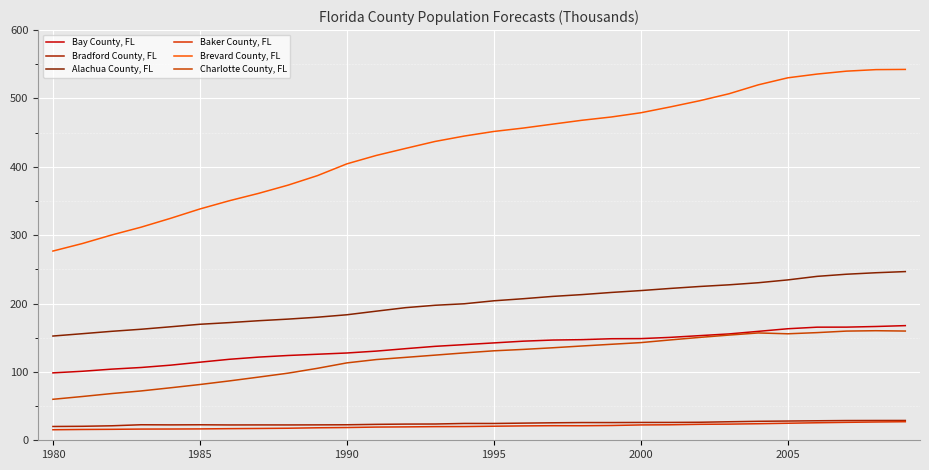

Does the chart have visible grid lines?

Yes